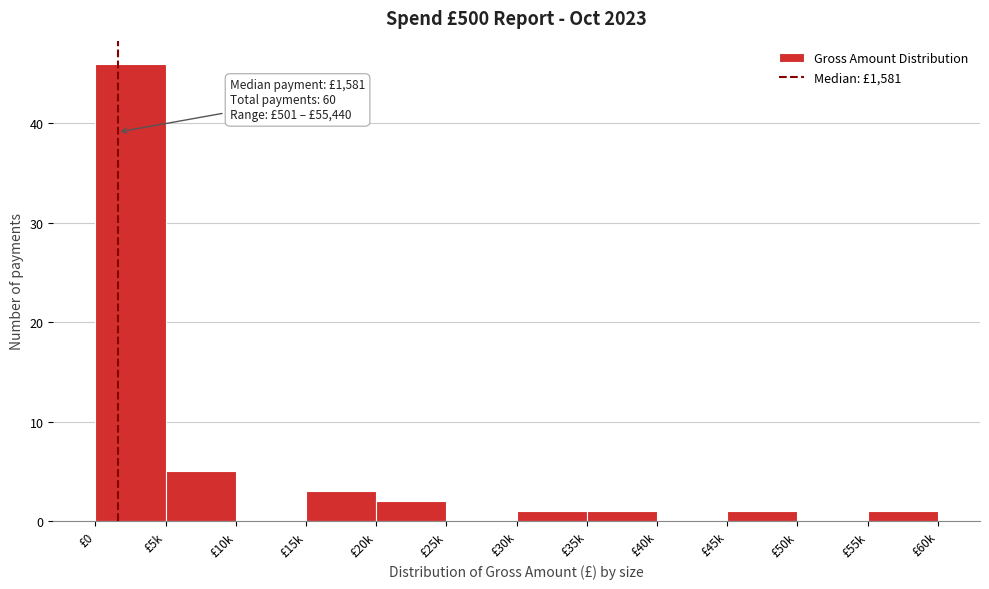

Reading left to right, list all the values displayed in this chart.

£0=46	£5k=5	£10k=0	£15k=3	£20k=2	£25k=0	£30k=1	£35k=1	£40k=0	£45k=1	£50k=0	£55k=1